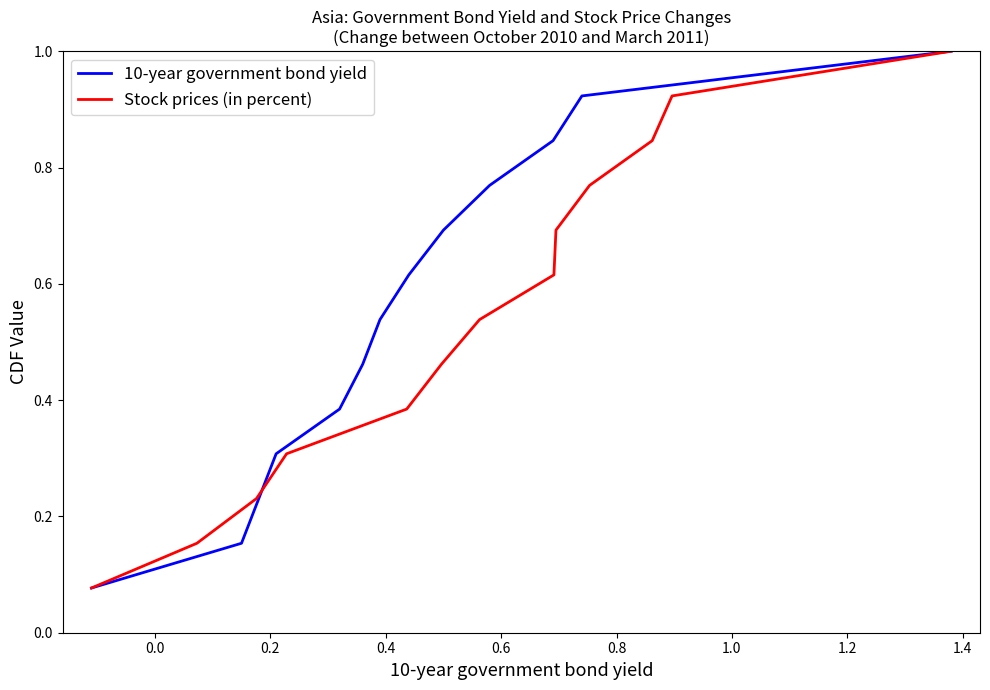

List the series in order of their peak value, lowest first.

10-year government bond yield, Stock prices (in percent)